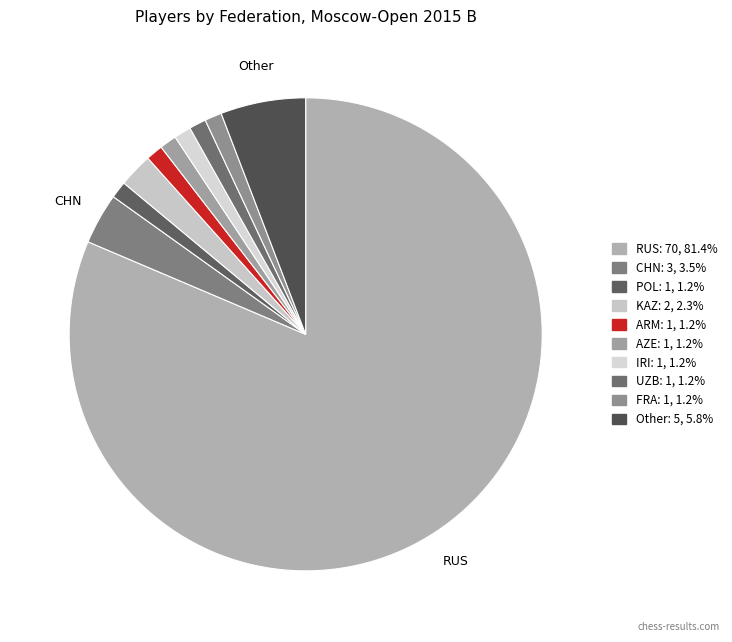

The UZB slice represents 1% of the pie. True or false?

True